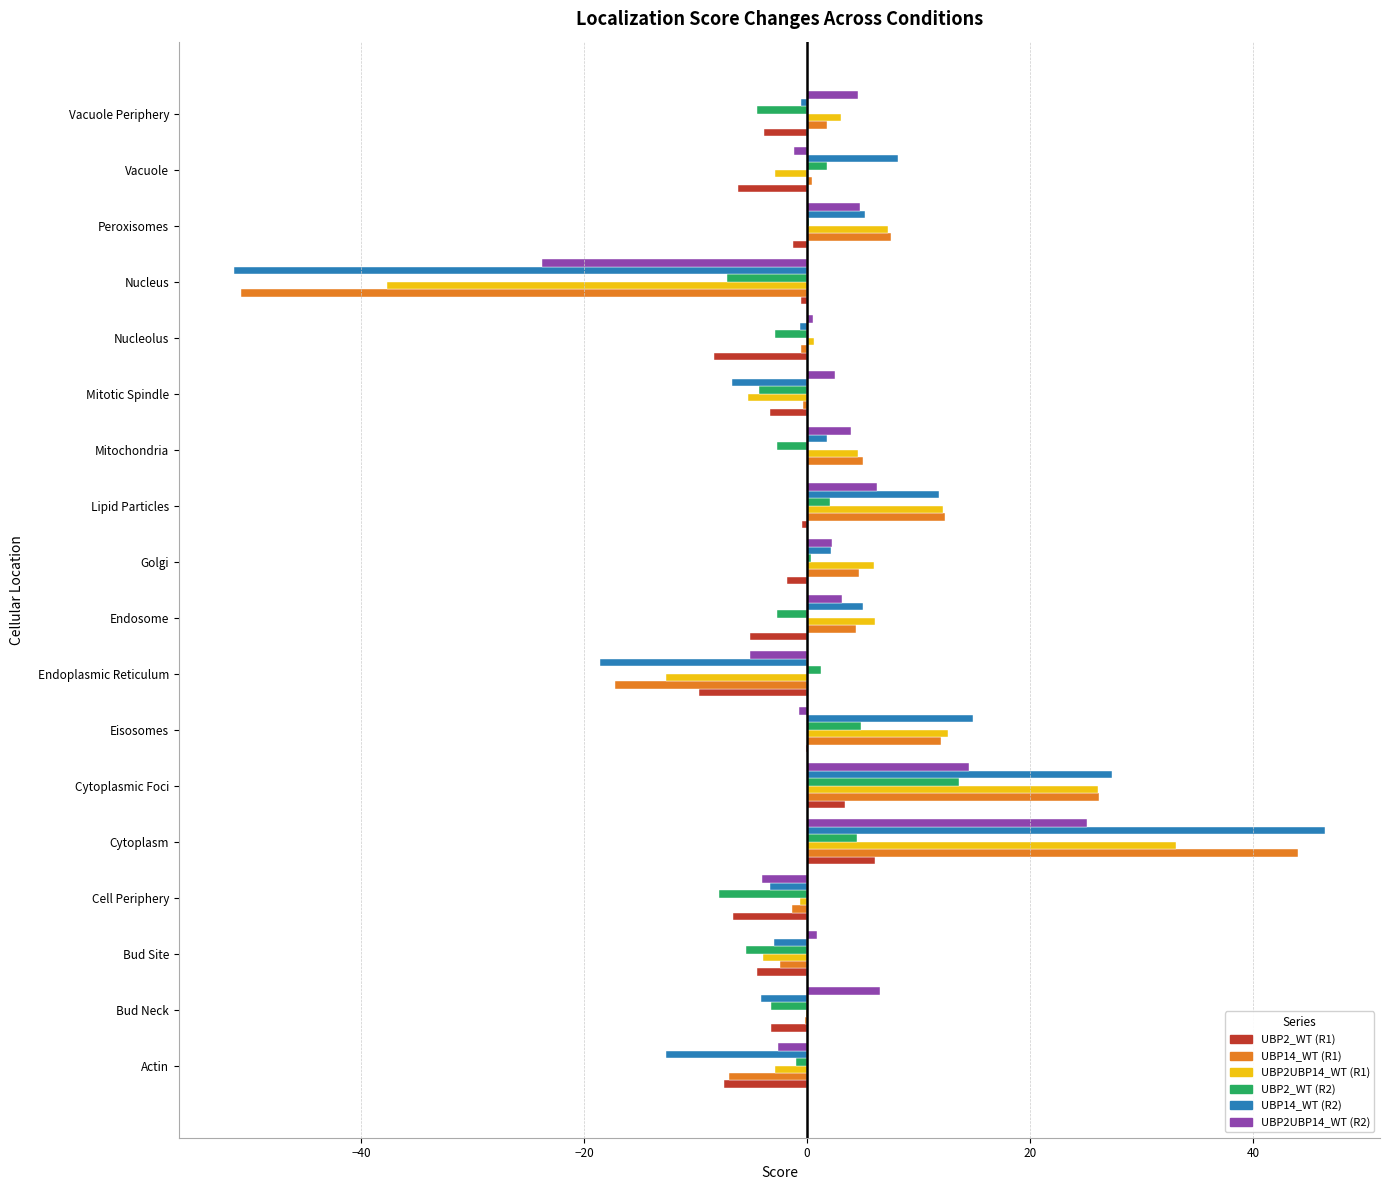

The UBP2_WT (R2) series shows 4.5 at Cytoplasm. True or false?

True